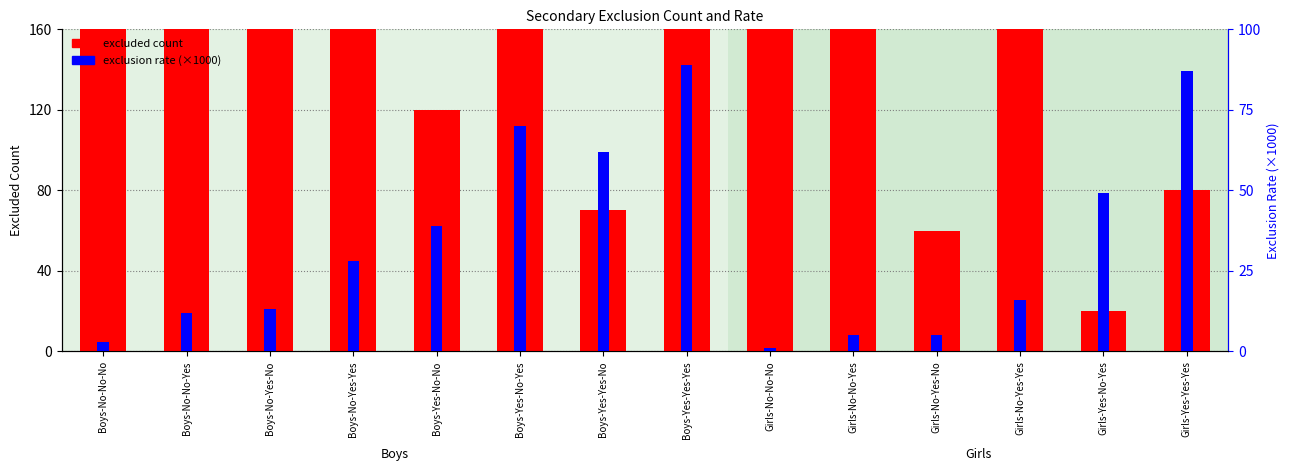

Rank the series by their average value, from lowest to highest.

exclusion rate (×1000), excluded count